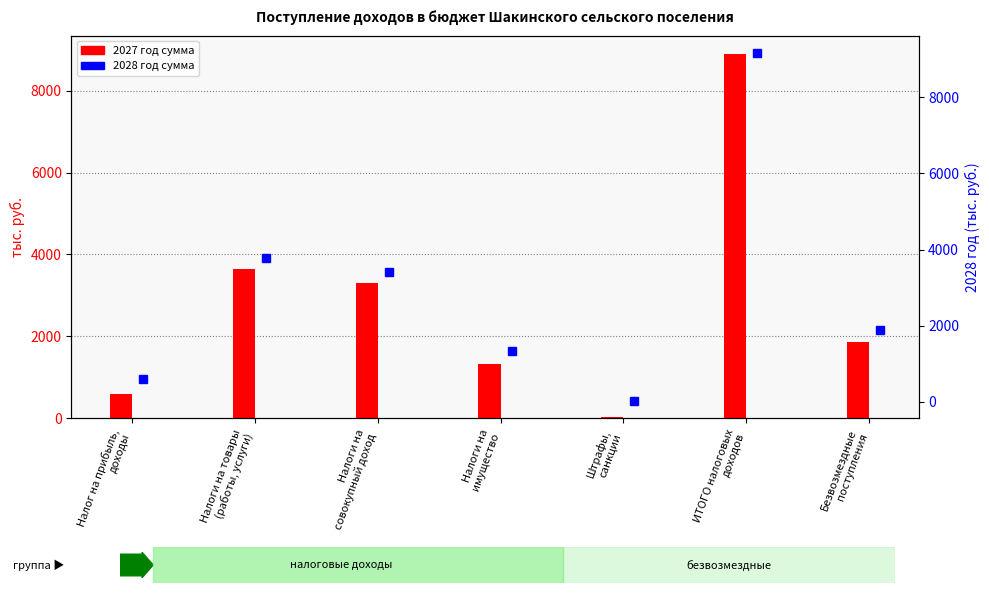

The value of 2027 год сумма at ИТОГО налоговых
доходов is 12768.1. True or false?

False